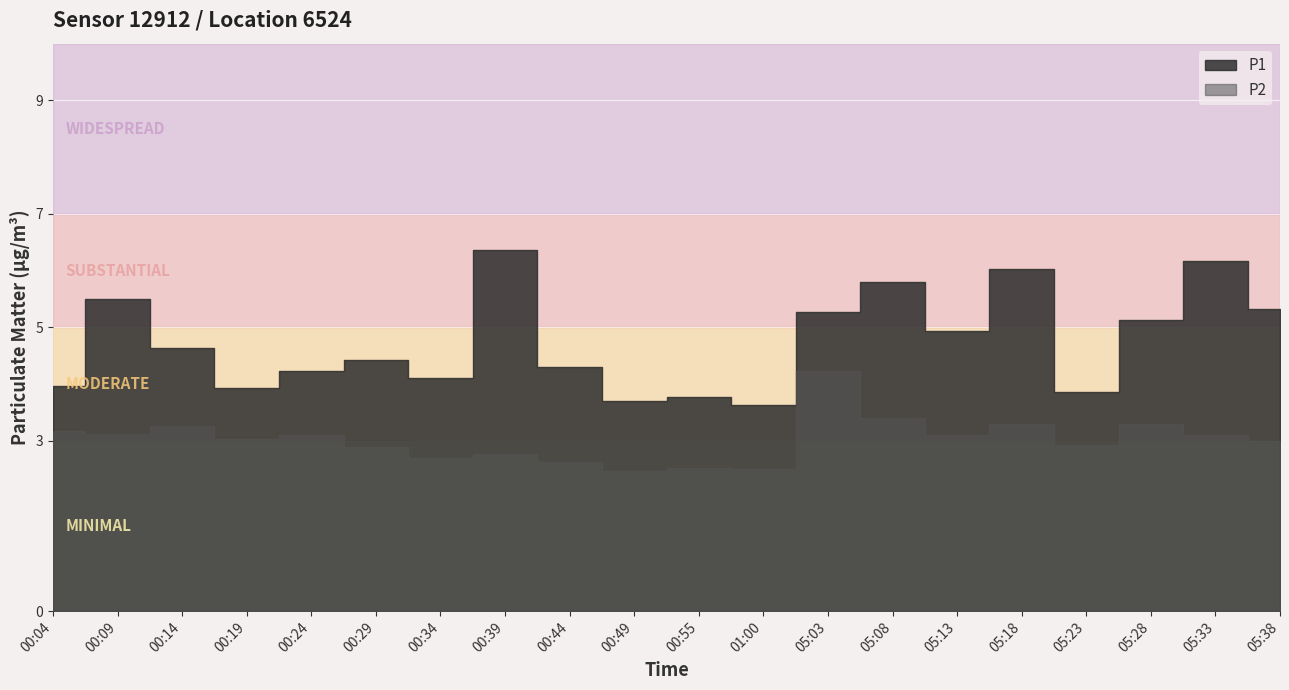

How many data points does each series have?

20